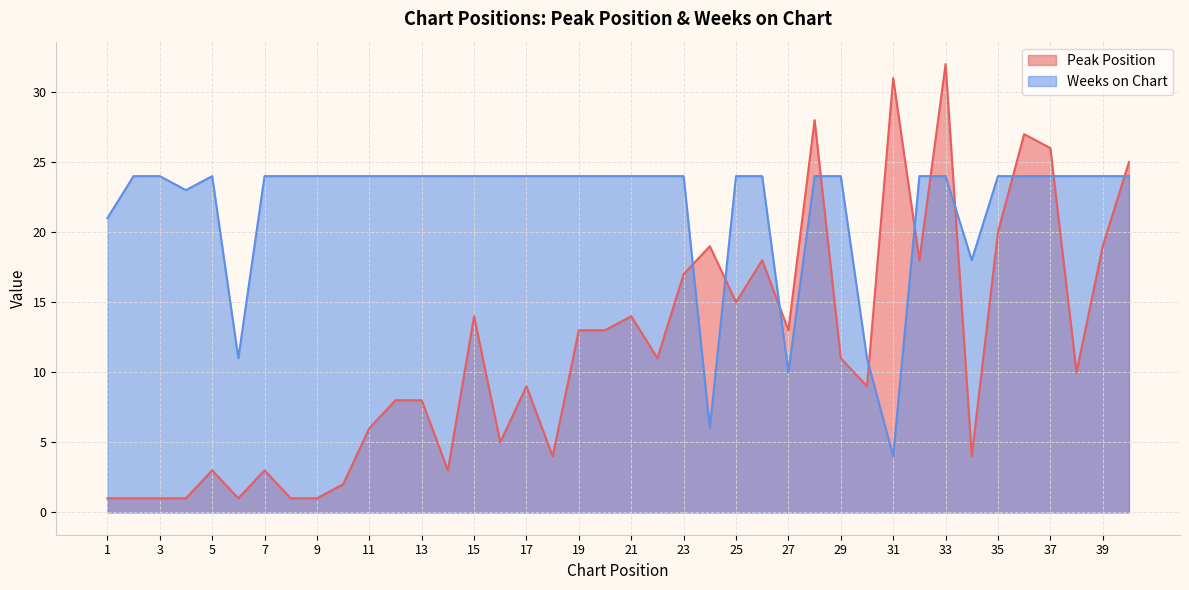

Is the value of Weeks on Chart at 21 greater than the value of Peak Position at 15?

Yes